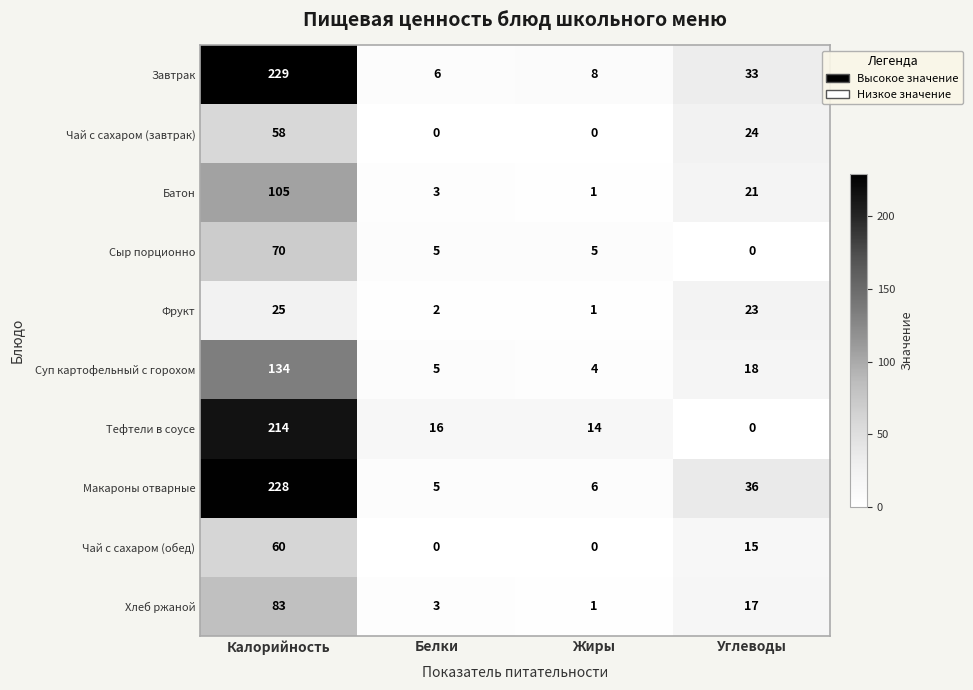

At which category is the sum across all series the highest?

Калорийность